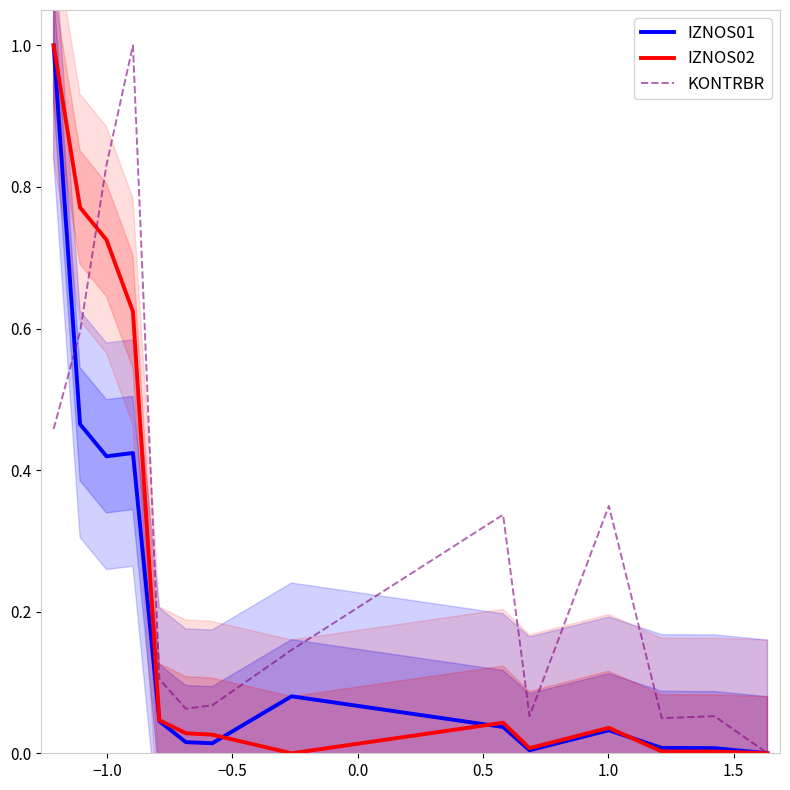

What are all the series names shown in the legend?

IZNOS01, IZNOS02, KONTRBR